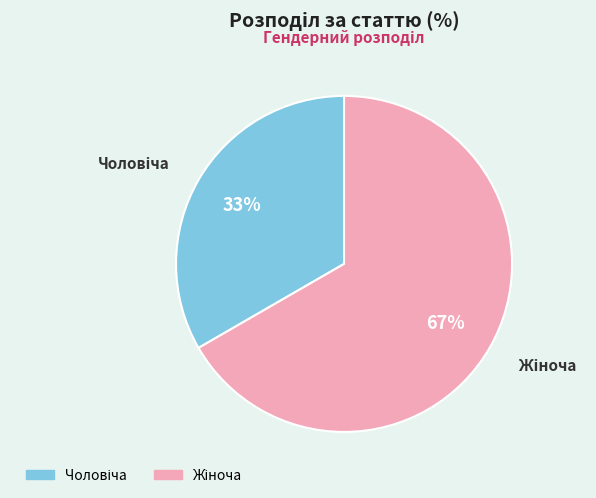

To the nearest percent, what is the average slice percentage?

50%